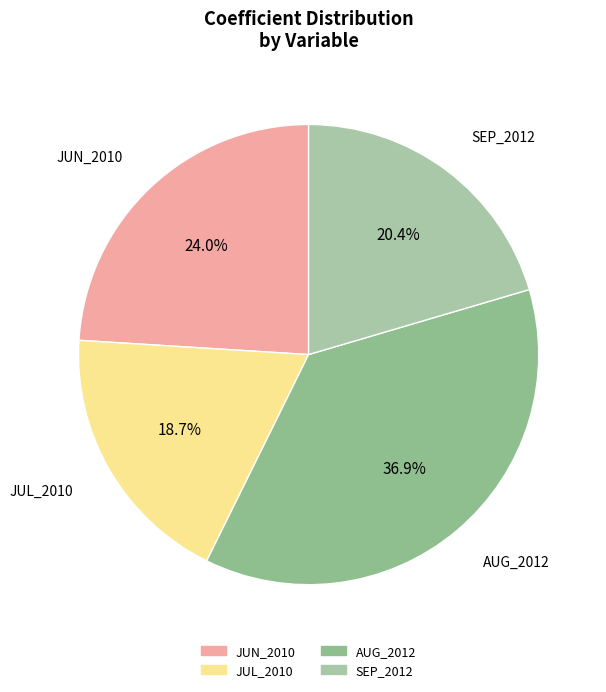

Does JUL_2010 account for over 50% of the chart?

No